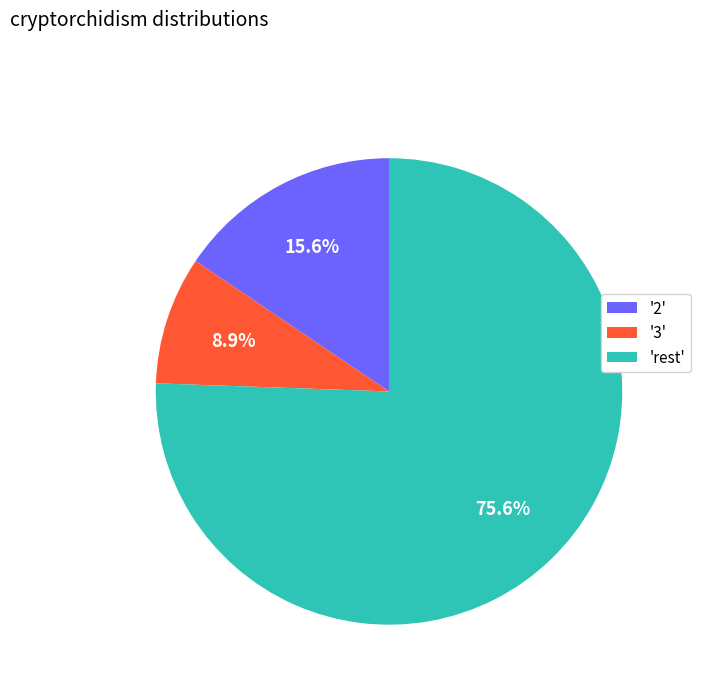

Rank the categories by value from lowest to highest.

'3', '2', 'rest'